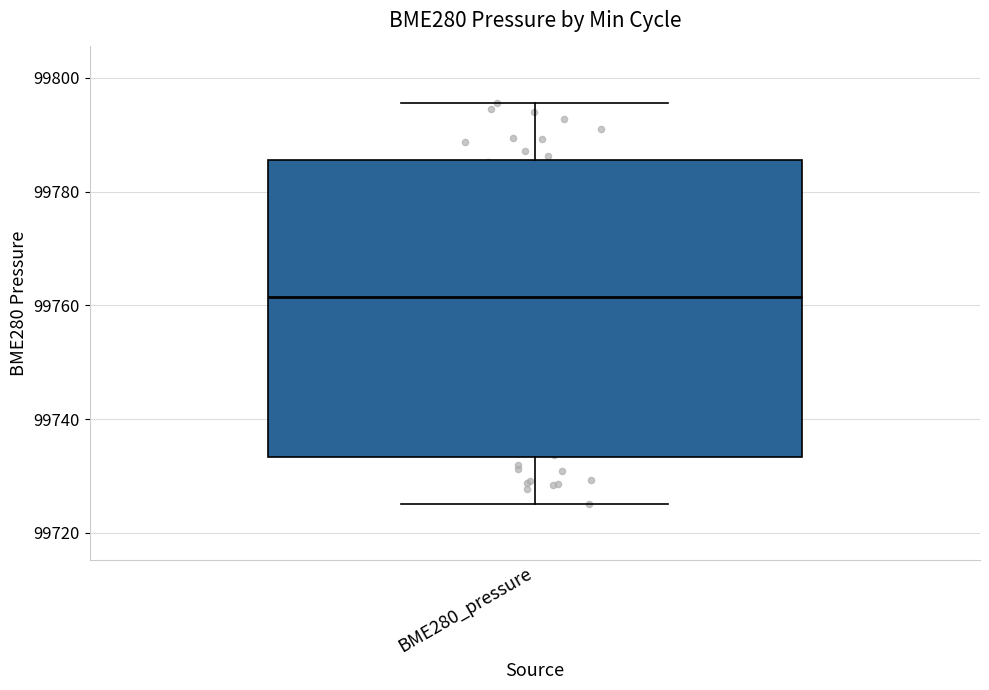

Where does the lower whisker of the box for BME280_pressure end on the y-axis? The values are not printed on the chart, so give them approximately, as read against the axis.

99726